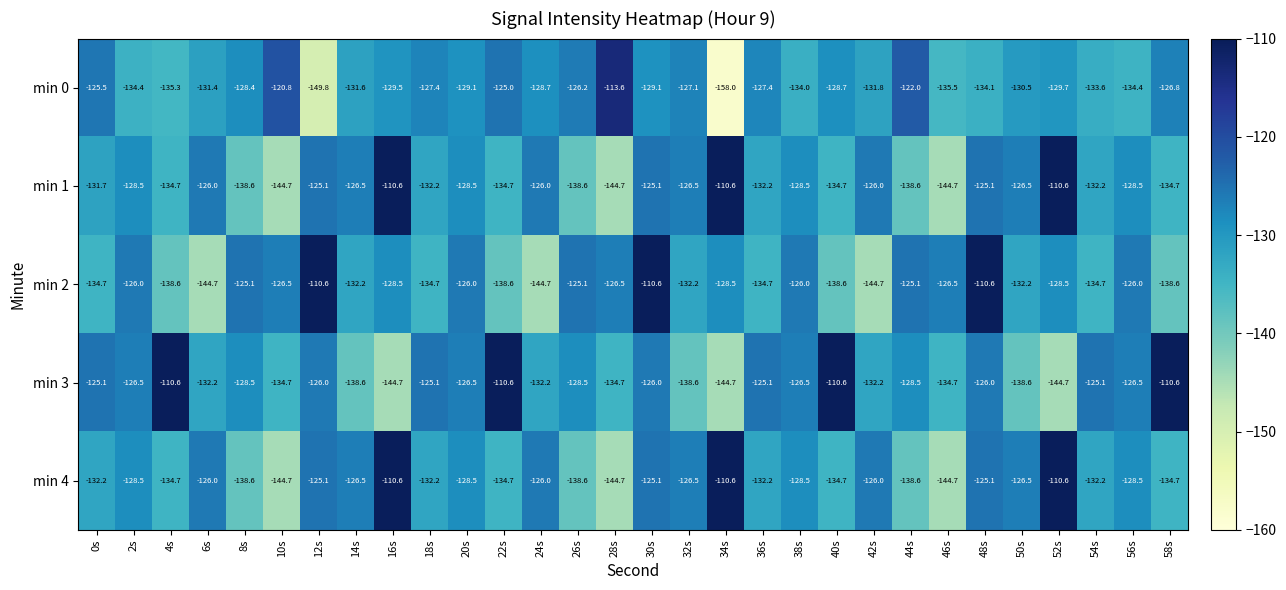

What is the smallest value displayed?

-158.0